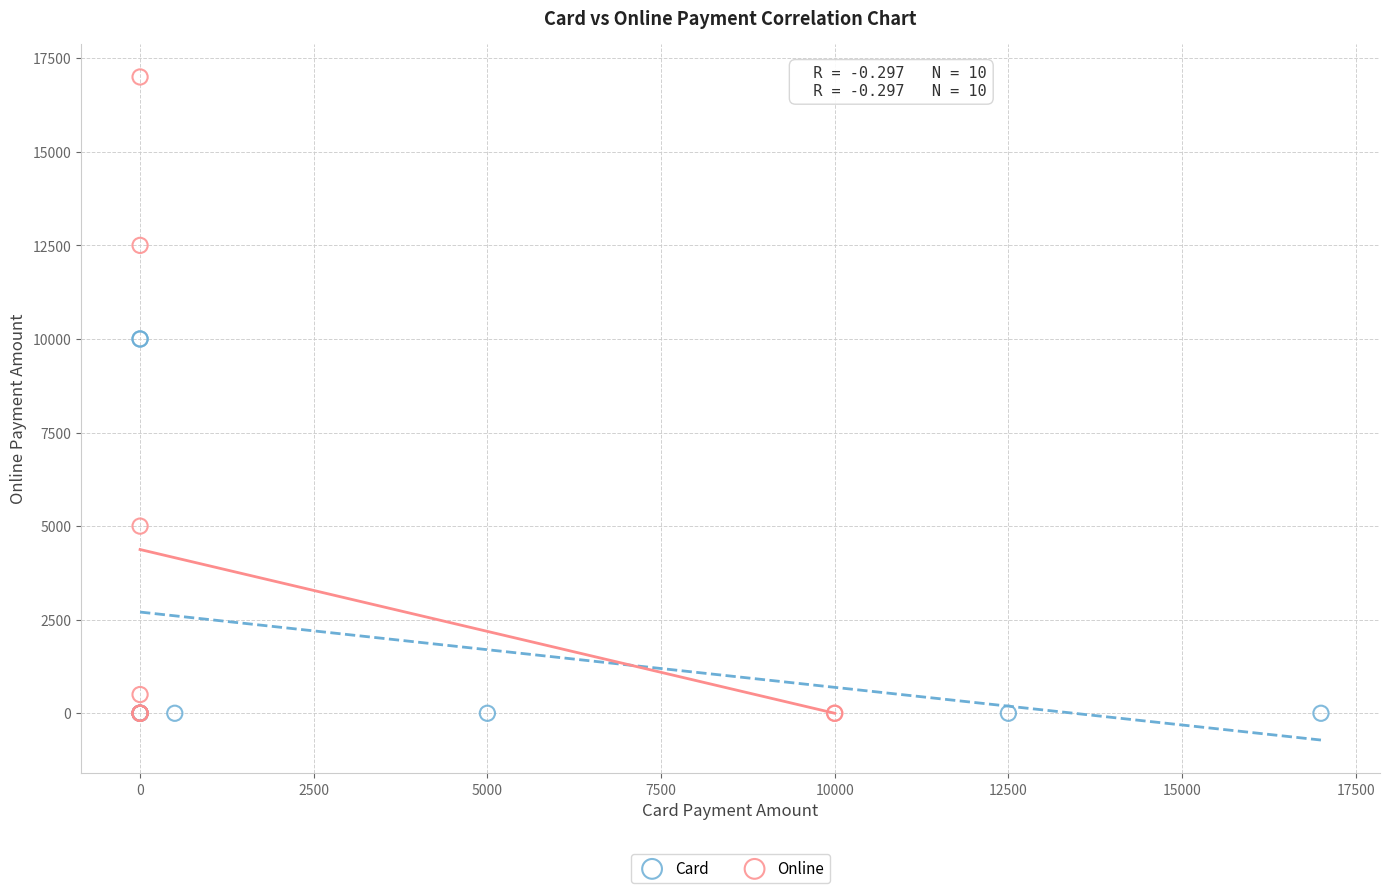

Which series reaches the maximum Y coordinate?

Online